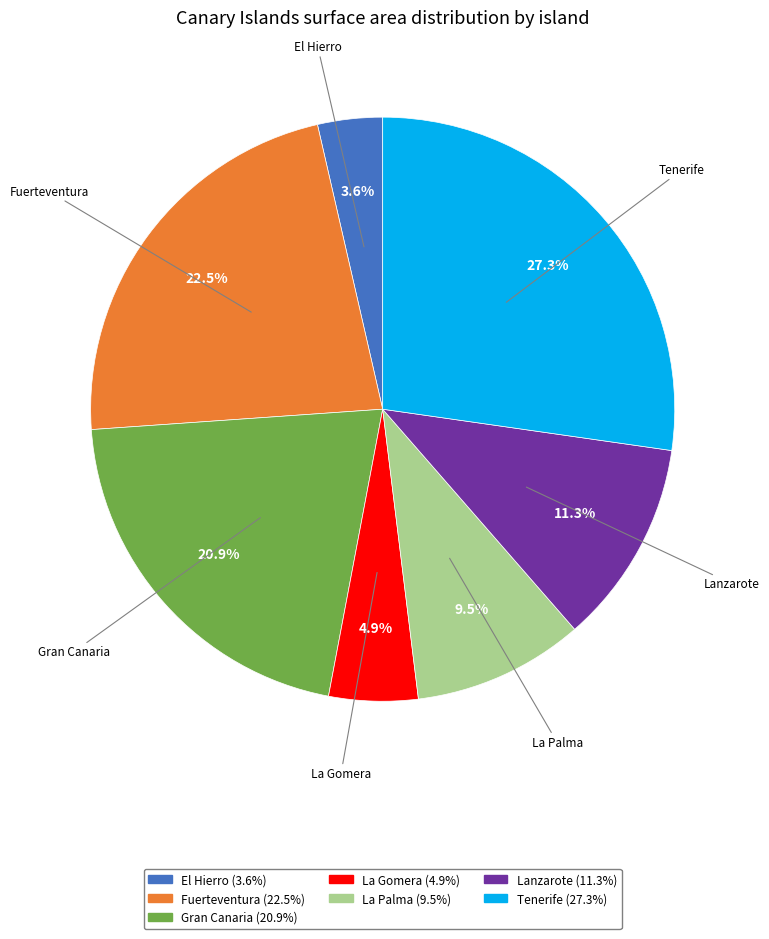

To the nearest percent, what is the average slice percentage?

14%